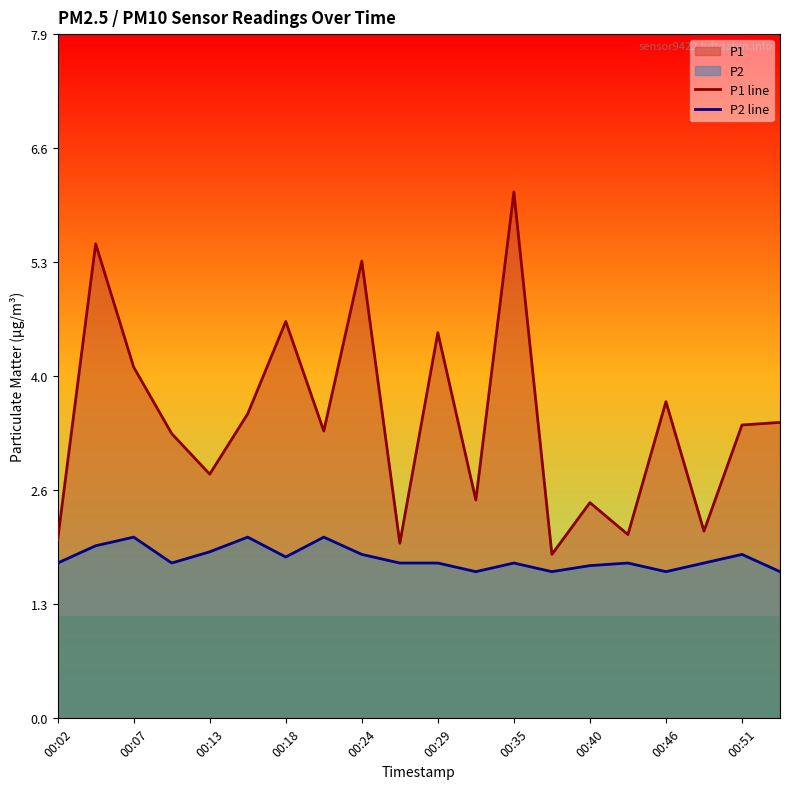

At which label is P1 line closest to 4?

00:07